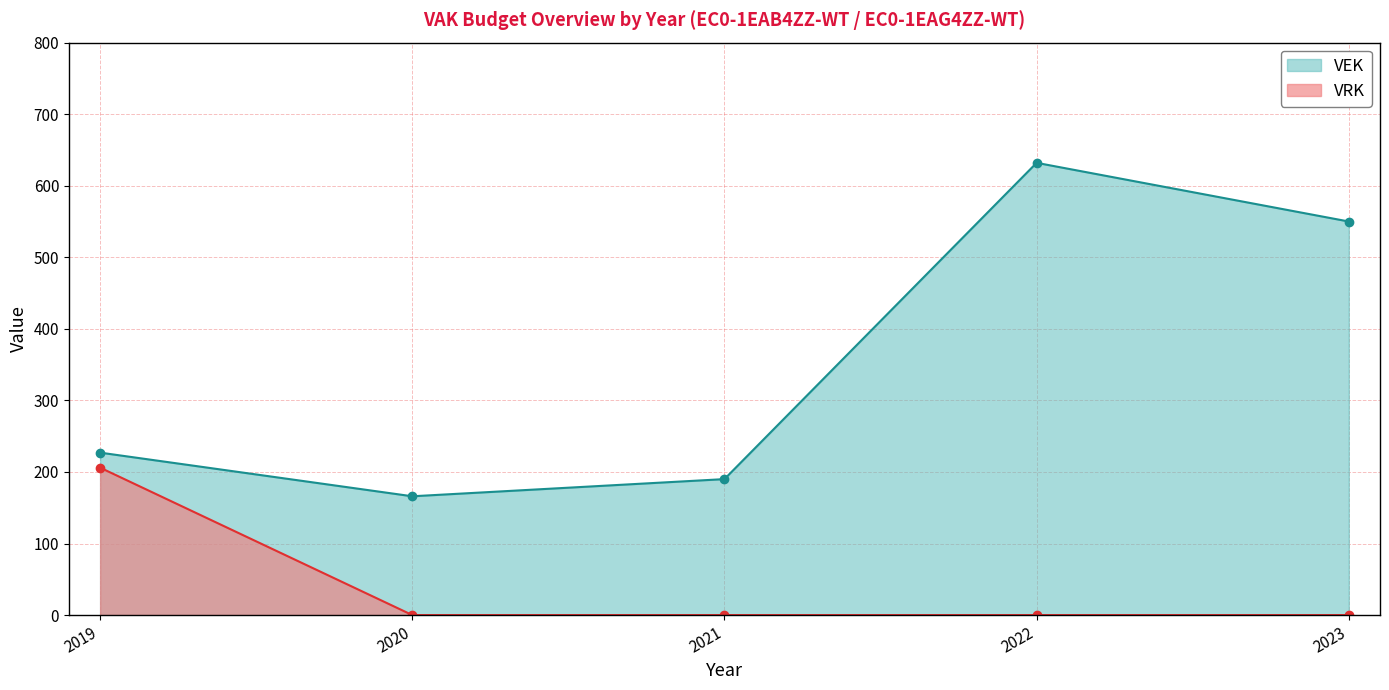

True or false: VRK and VEK intersect in this chart.

False